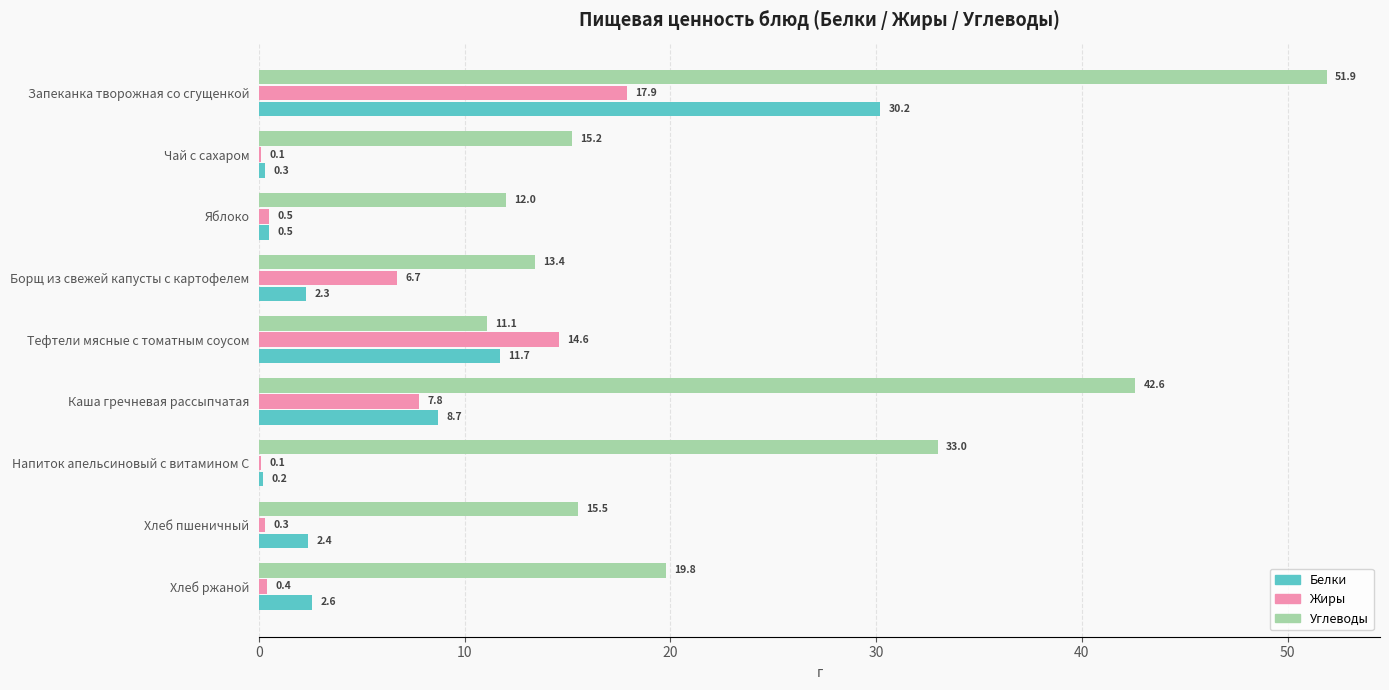

Which series changed the most between Запеканка творожная со сгущенкой and Чай с сахаром?

Углеводы